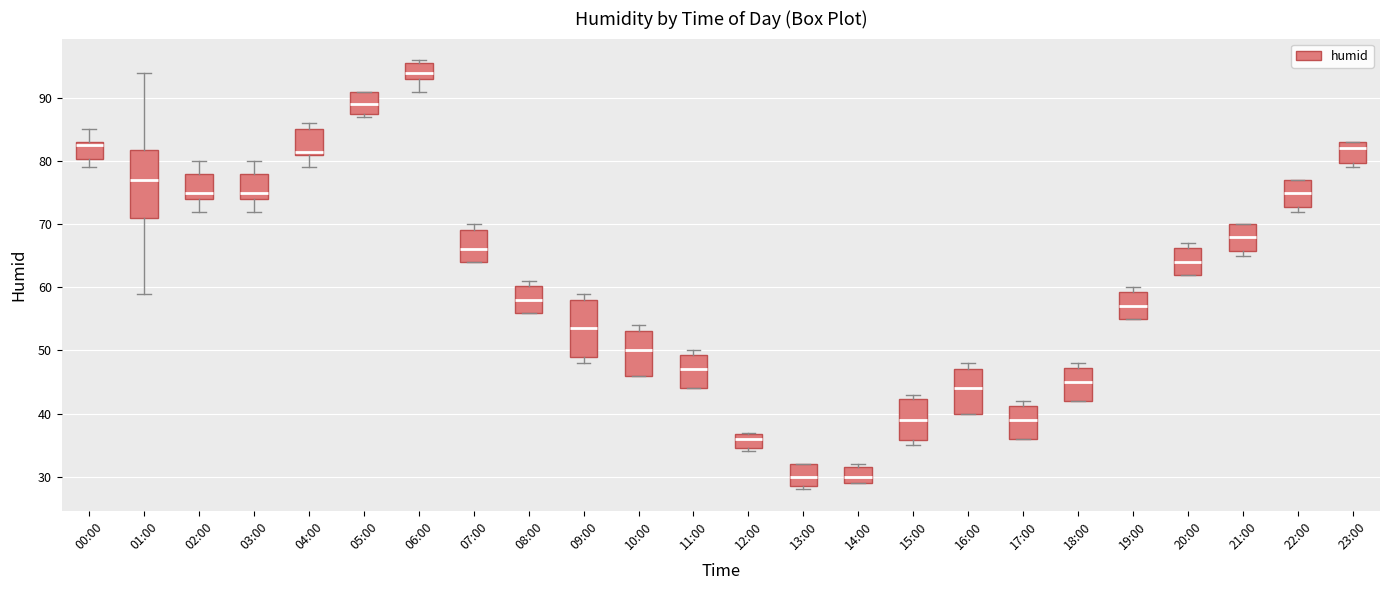

Which box has the highest median line?

06:00